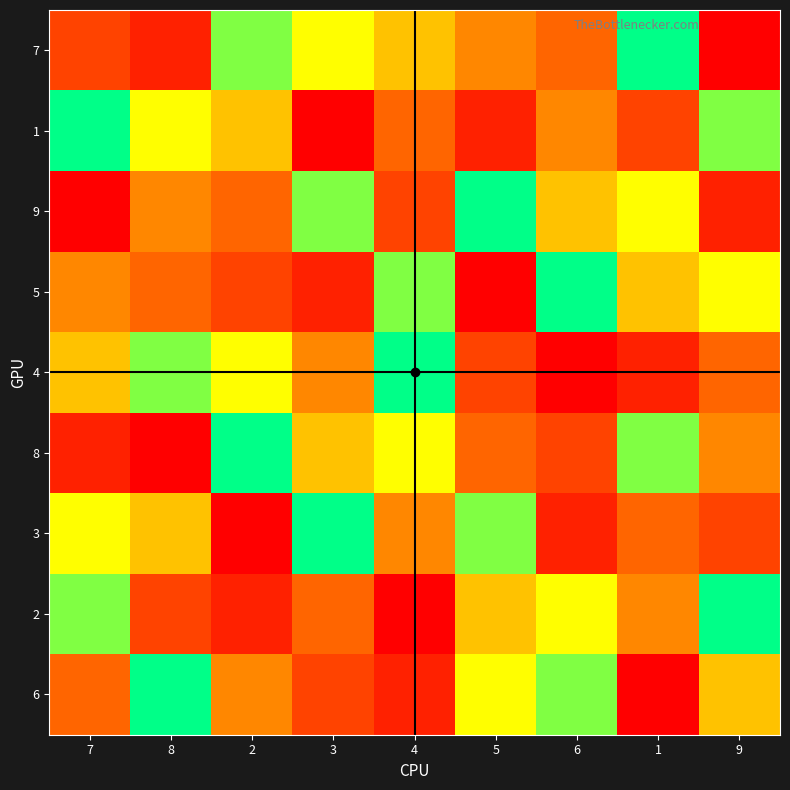

Which series has the widest spread of values?

7